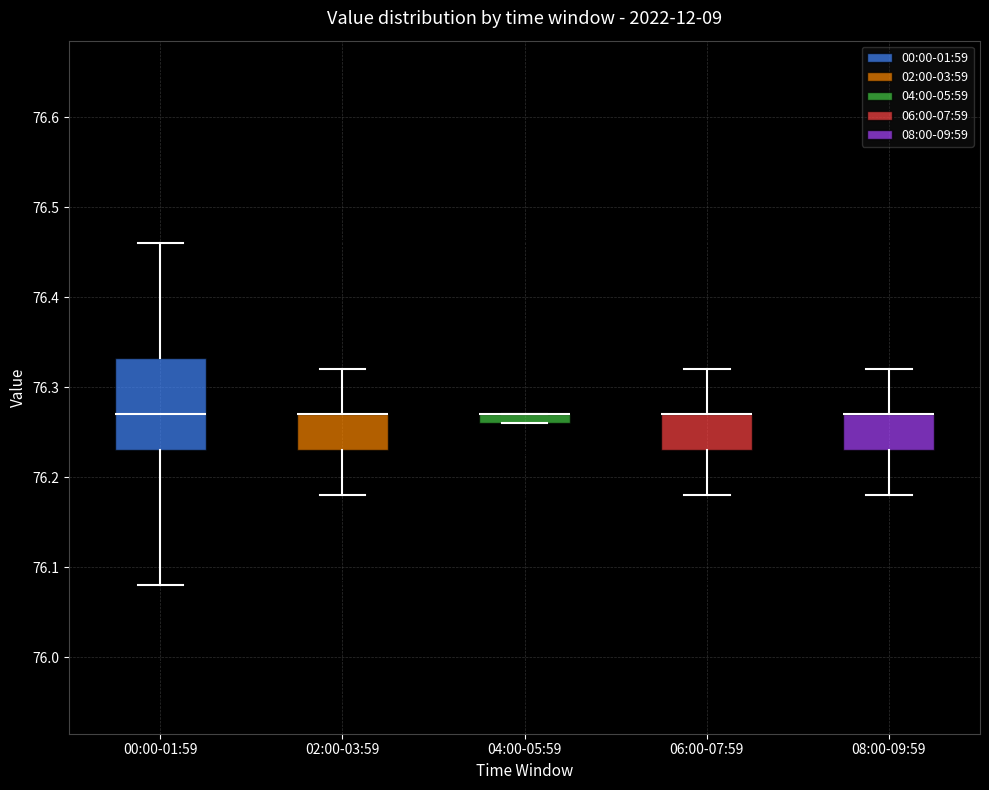

Which box is the tallest, from its lower edge to its upper edge?

00:00-01:59